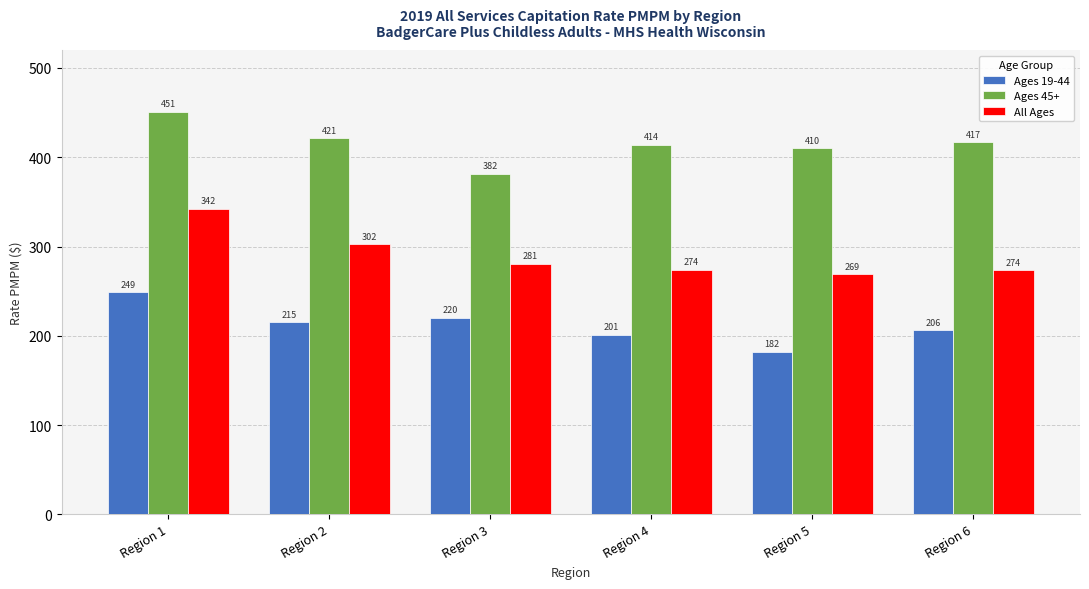

What is the sum of all All Ages values?

1741.5